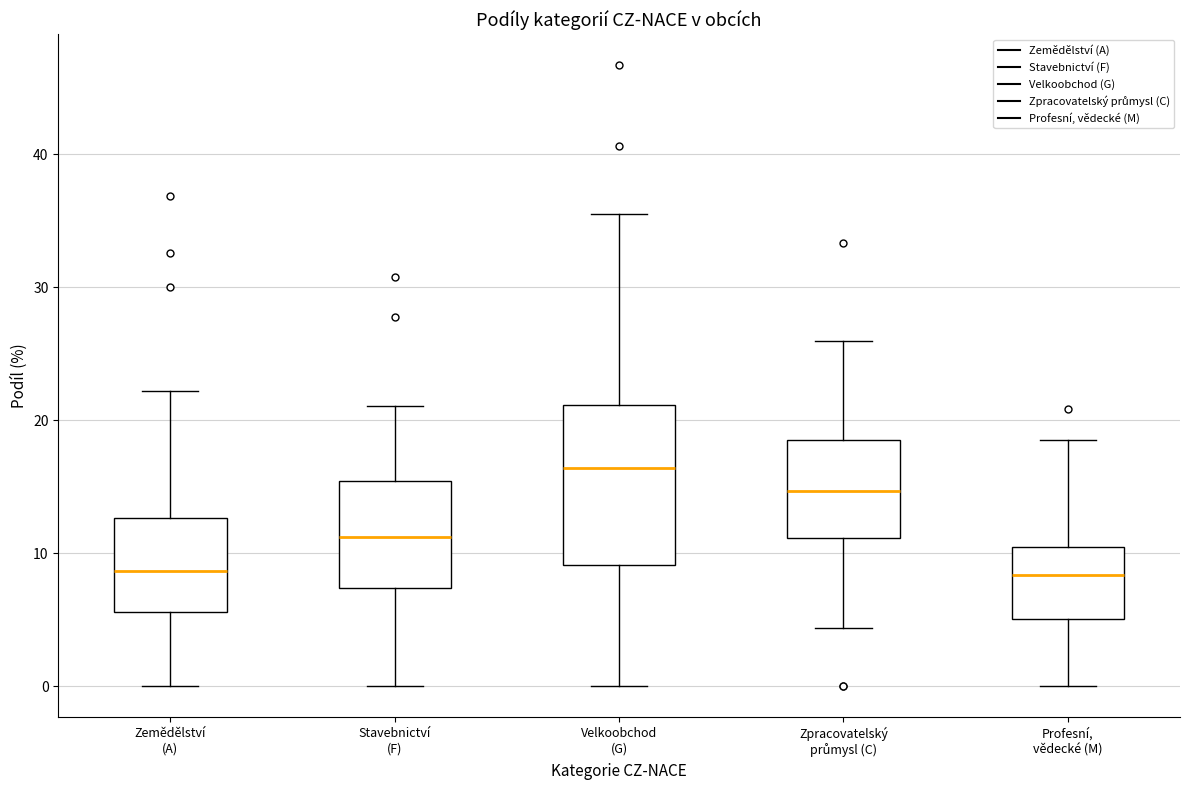

Which box has the highest median line?

Velkoobchod (G)